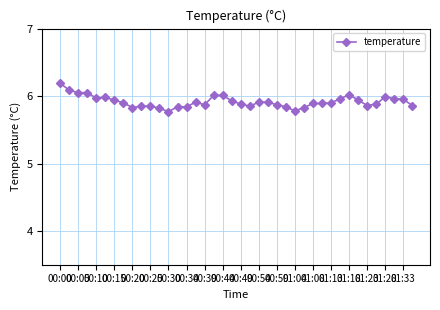

True or false: the data has more than 2 interior local peaks.

True